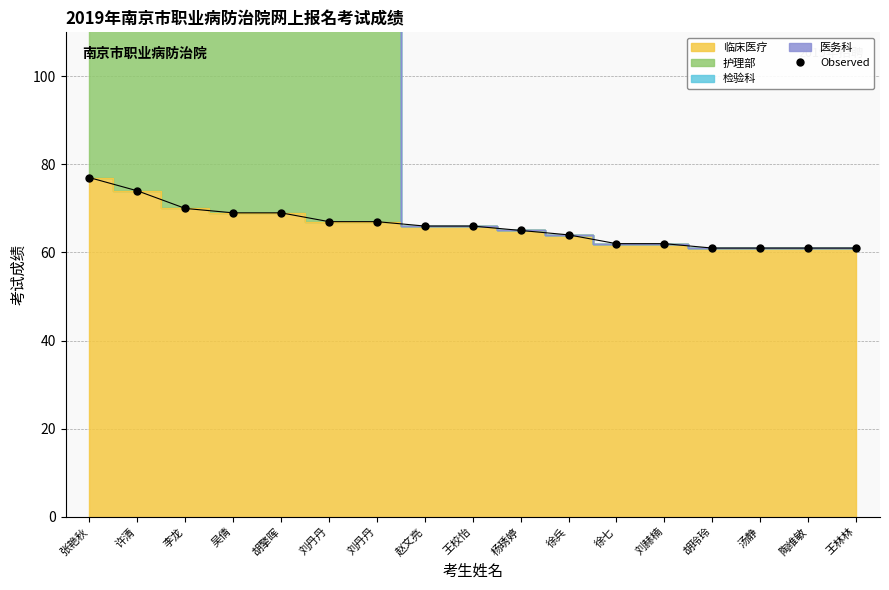

What is the change in value from 王校怡 to 陶维敏?

-5